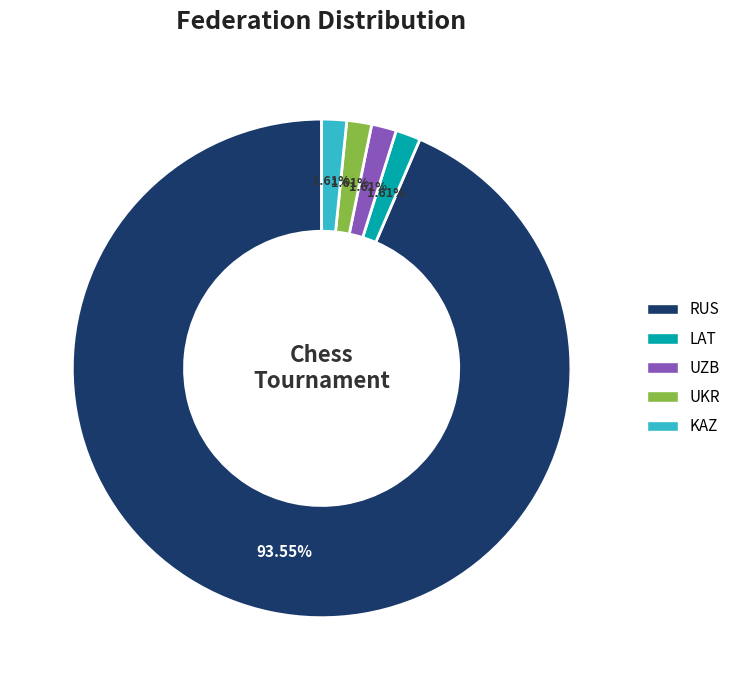

Count the number of slices in the pie.

5